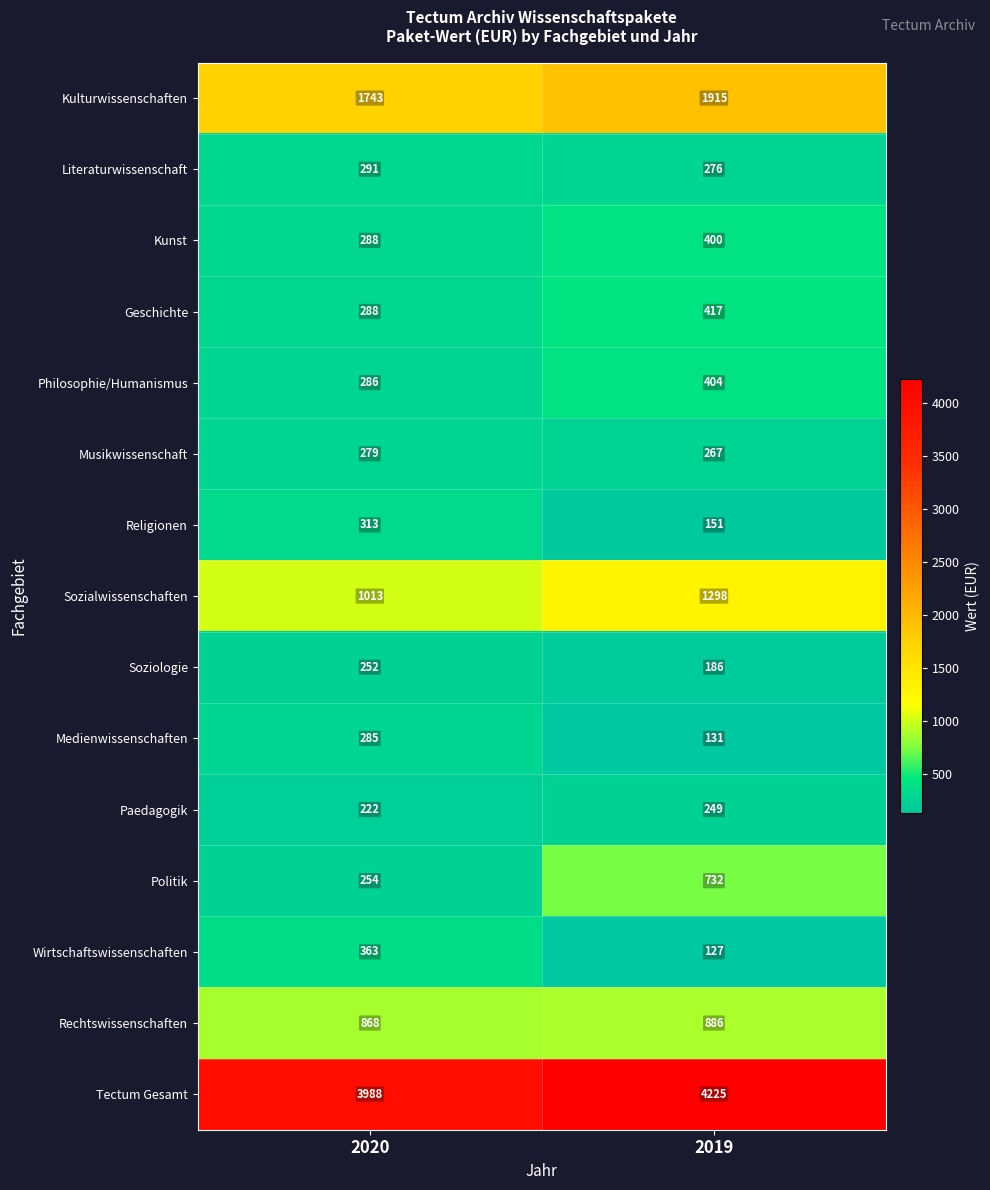

Reading right to left, what are all the values shown in this chart?

Kulturwissenschaften: 2019=1915	2020=1743
Literaturwissenschaft: 2019=276	2020=291
Kunst: 2019=400	2020=288
Geschichte: 2019=417	2020=288
Philosophie/Humanismus: 2019=404	2020=286
Musikwissenschaft: 2019=267	2020=279
Religionen: 2019=151	2020=313
Sozialwissenschaften: 2019=1298	2020=1013
Soziologie: 2019=186	2020=252
Medienwissenschaften: 2019=131	2020=285
Paedagogik: 2019=249	2020=222
Politik: 2019=732	2020=254
Wirtschaftswissenschaften: 2019=127	2020=363
Rechtswissenschaften: 2019=886	2020=868
Tectum Gesamt: 2019=4225	2020=3988